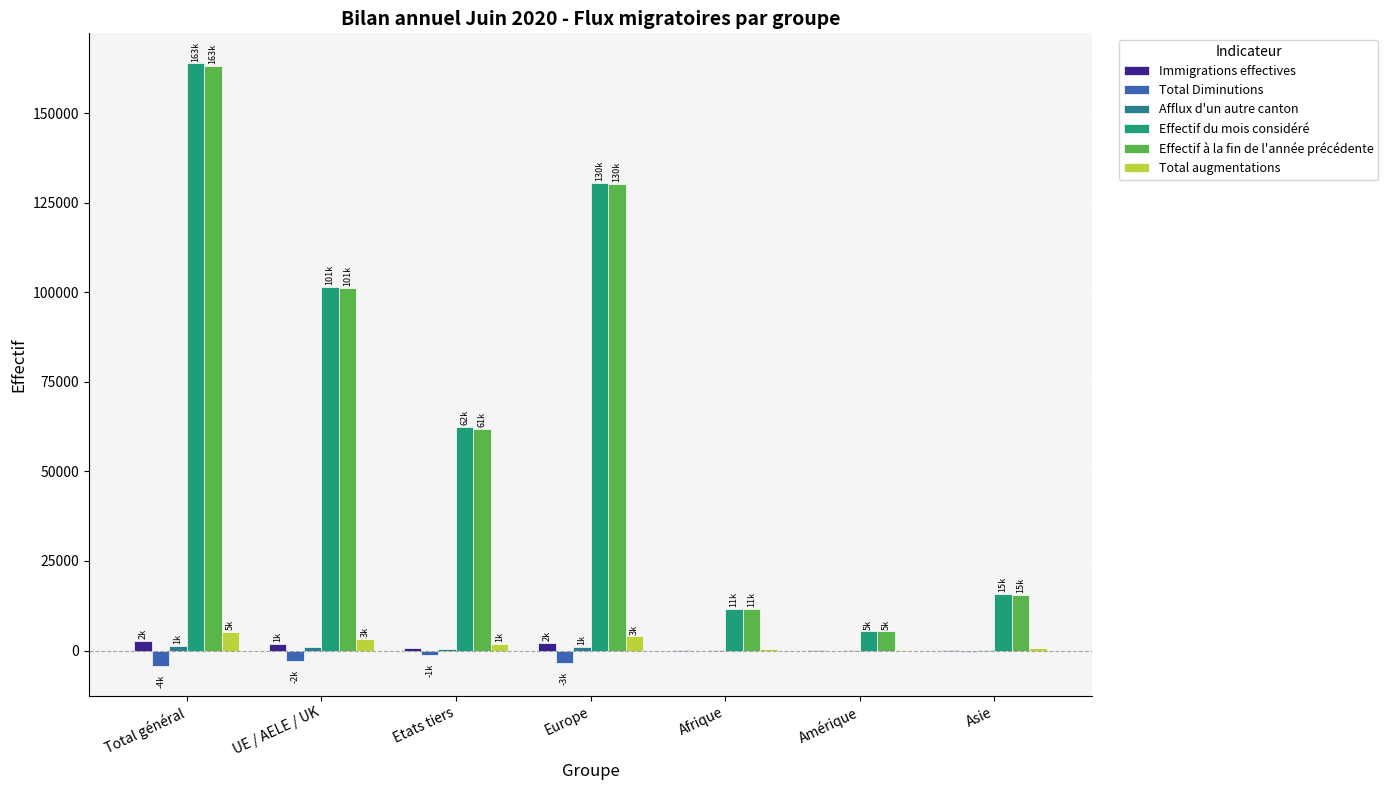

Which has a higher value, Etats tiers or Europe?

Europe